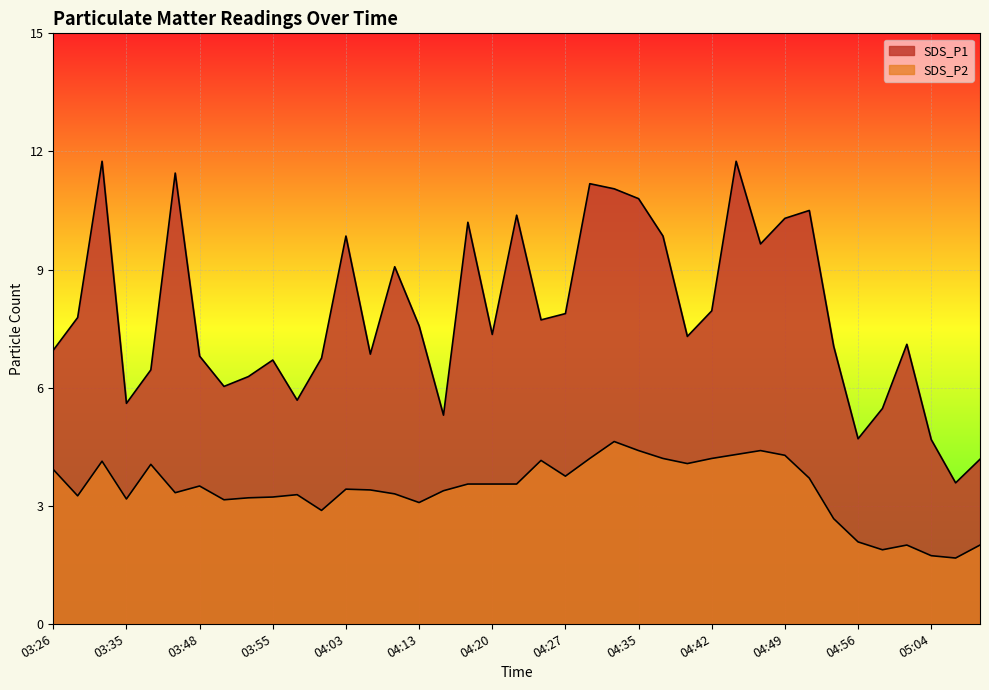

What is the average value of the SDS_P2 series?

3.4